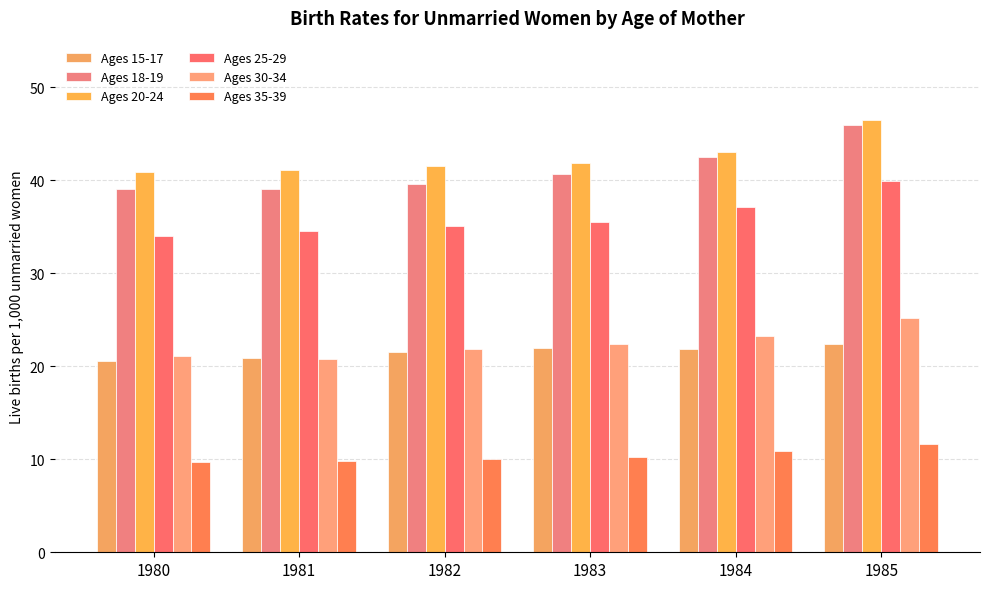

Reading right to left, what are all the values shown in this chart?

Ages 15-17: 22.4	21.9	22.0	21.5	20.9	20.6
Ages 18-19: 45.9	42.5	40.7	39.6	39.0	39.0
Ages 20-24: 46.5	43.0	41.8	41.5	41.1	40.9
Ages 25-29: 39.9	37.1	35.5	35.1	34.5	34.0
Ages 30-34: 25.2	23.3	22.4	21.9	20.8	21.1
Ages 35-39: 11.6	10.9	10.2	10.0	9.8	9.7